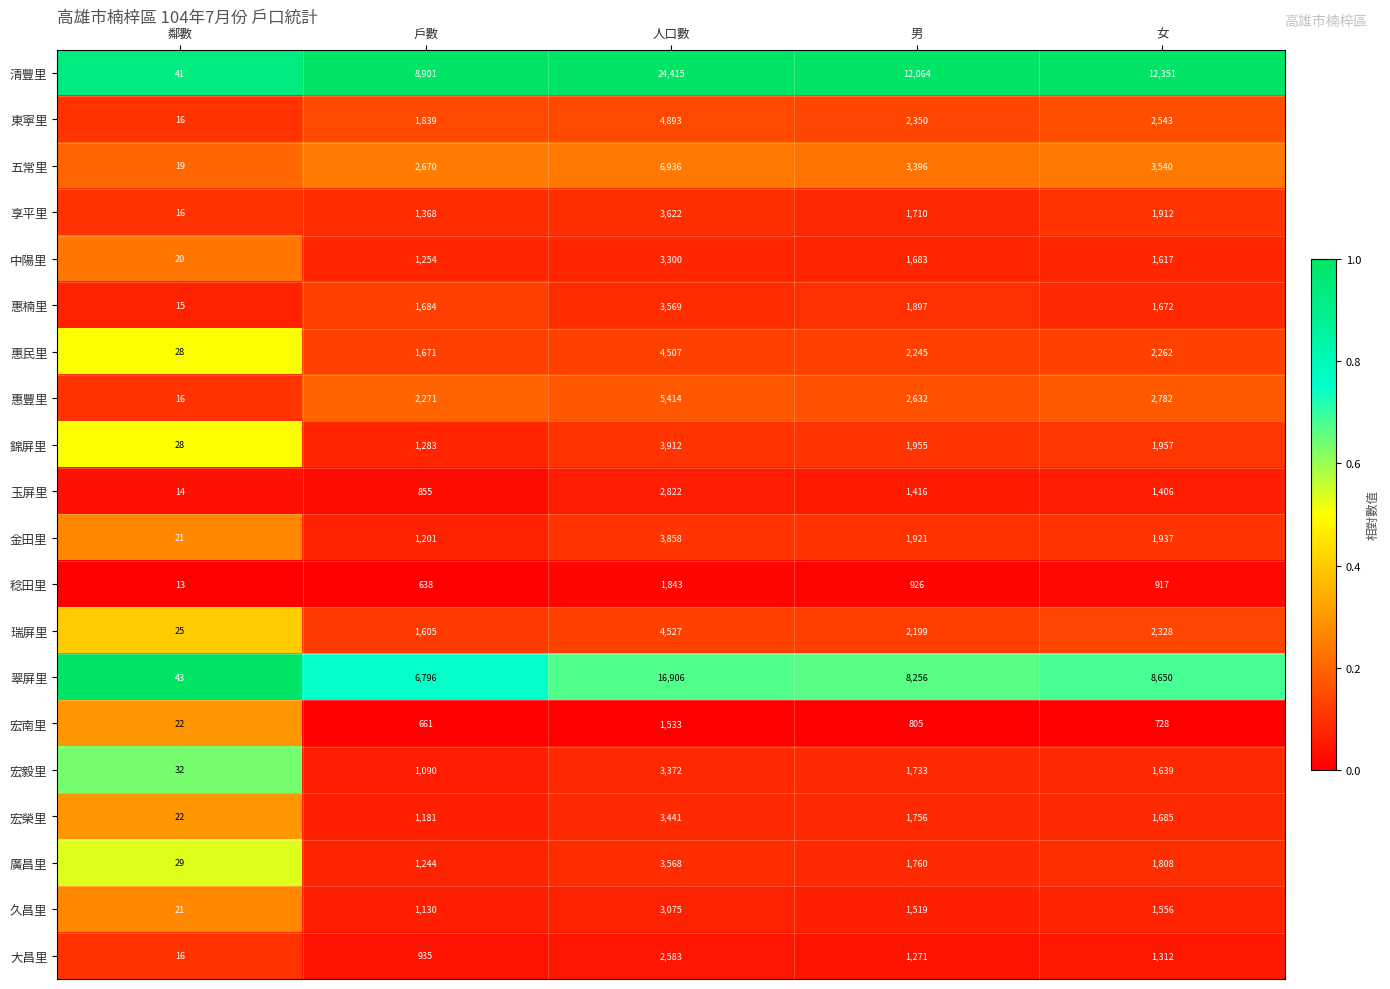

Count the number of data series in this chart.

20